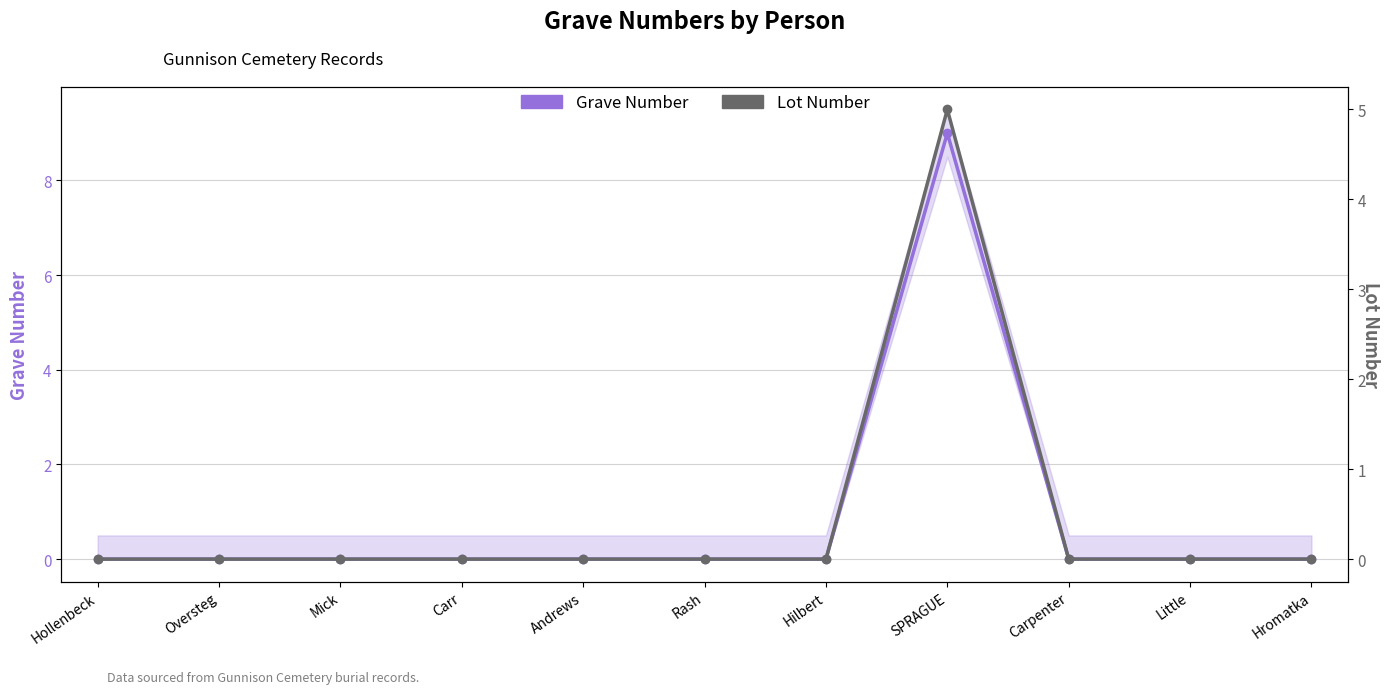

True or false: Lot Number and Grave Number intersect in this chart.

False